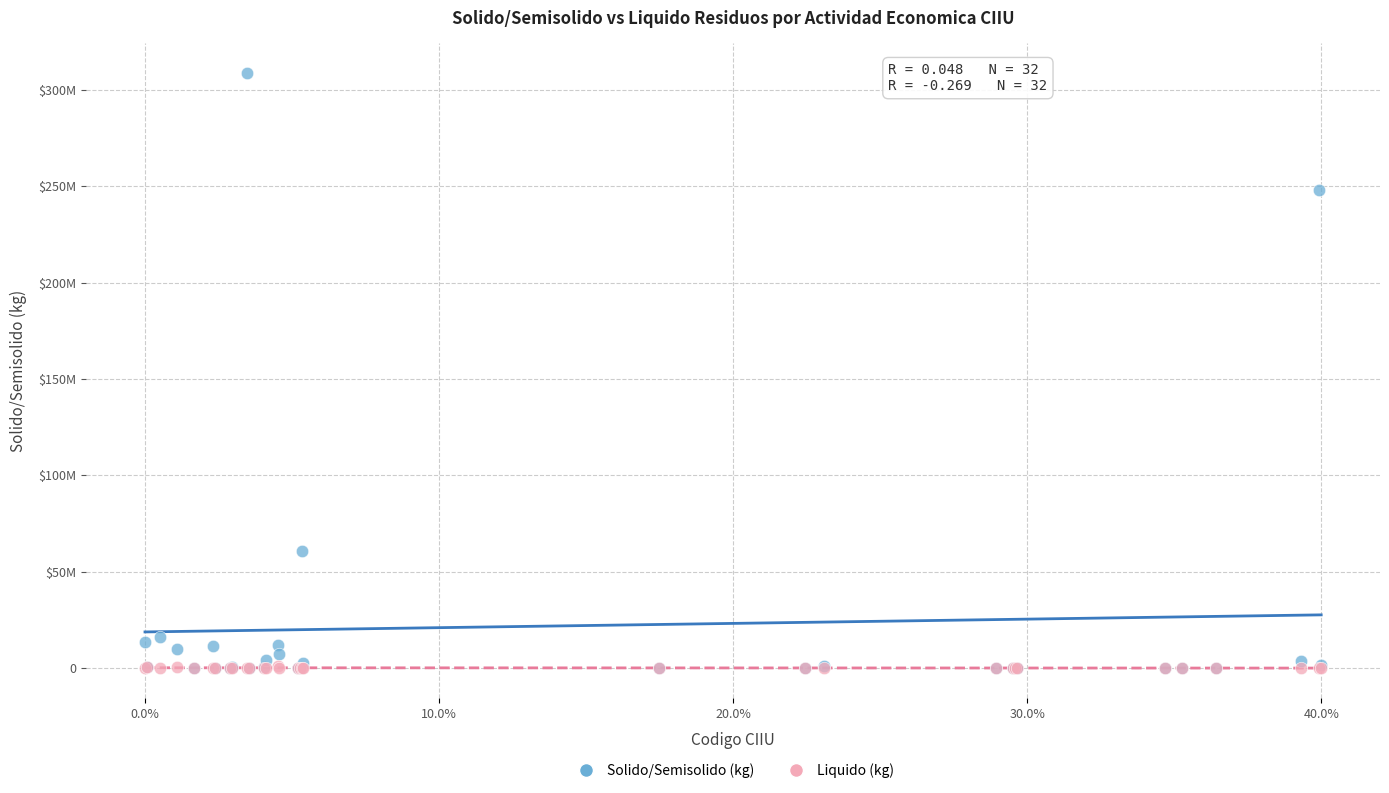

What are all the series names shown in the legend?

Solido/Semisolido (kg), Liquido (kg)